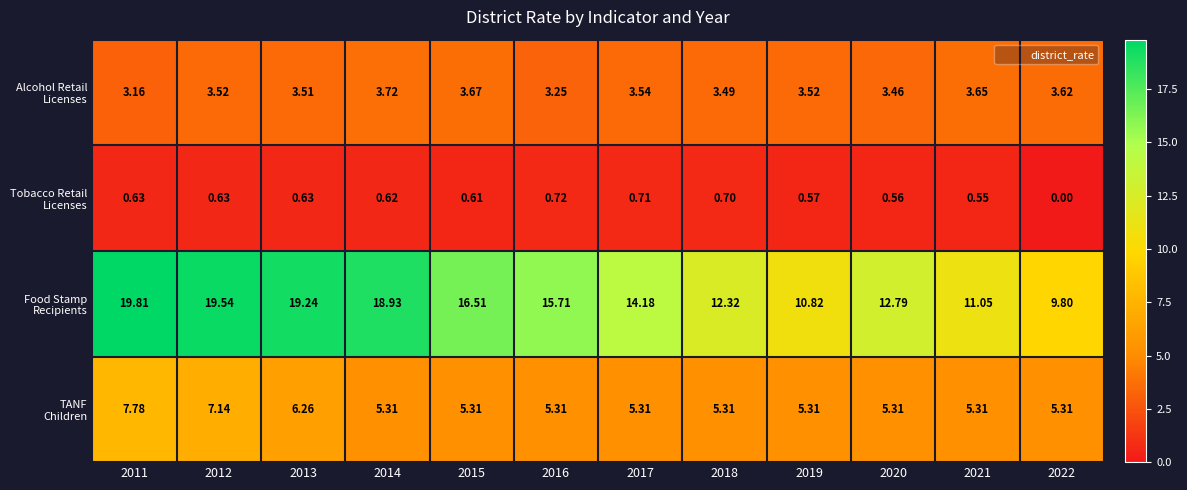

What is the total value across all series at 2012?

30.8